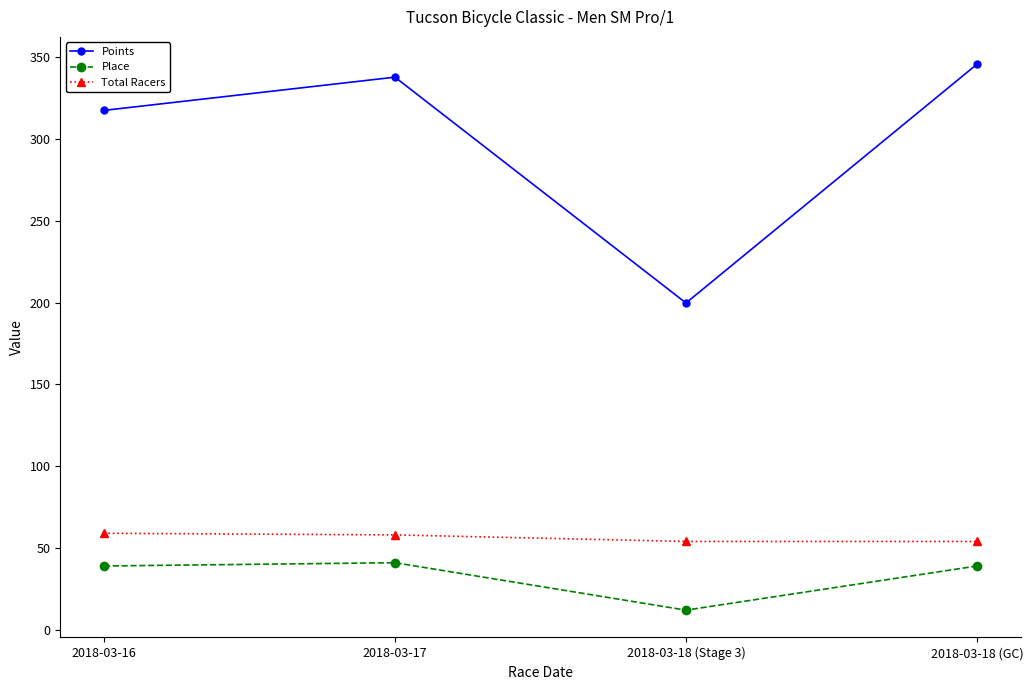

Is the value of Total Racers at 2018-03-18 (Stage 3) greater than the value of Points at 2018-03-18 (GC)?

No